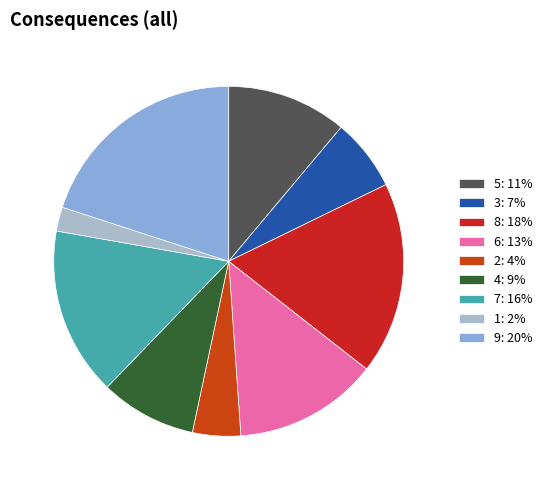

Is it true that 8 is 29% of the pie?

False